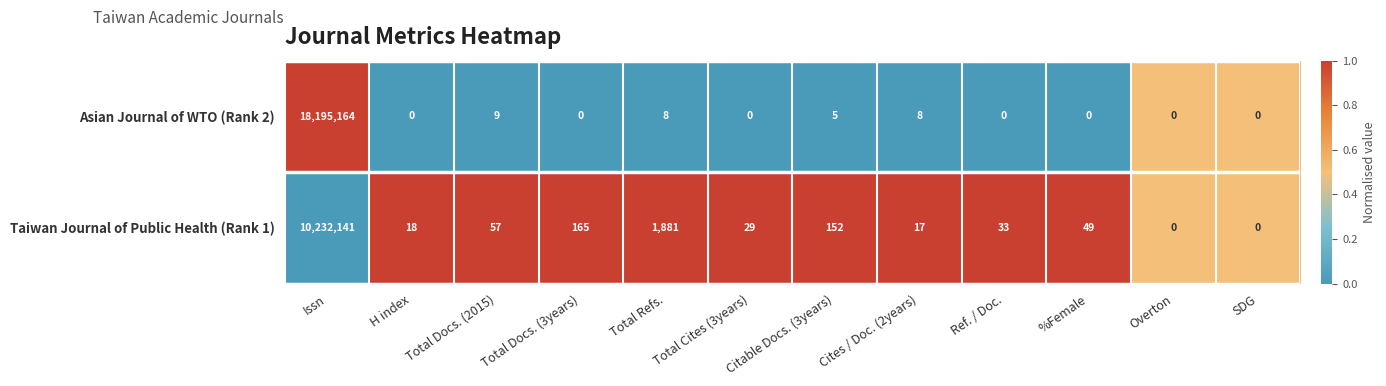

Which series changed the most between Total Cites (3years) and Citable Docs. (3years)?

Taiwan Journal of Public Health (Rank 1)